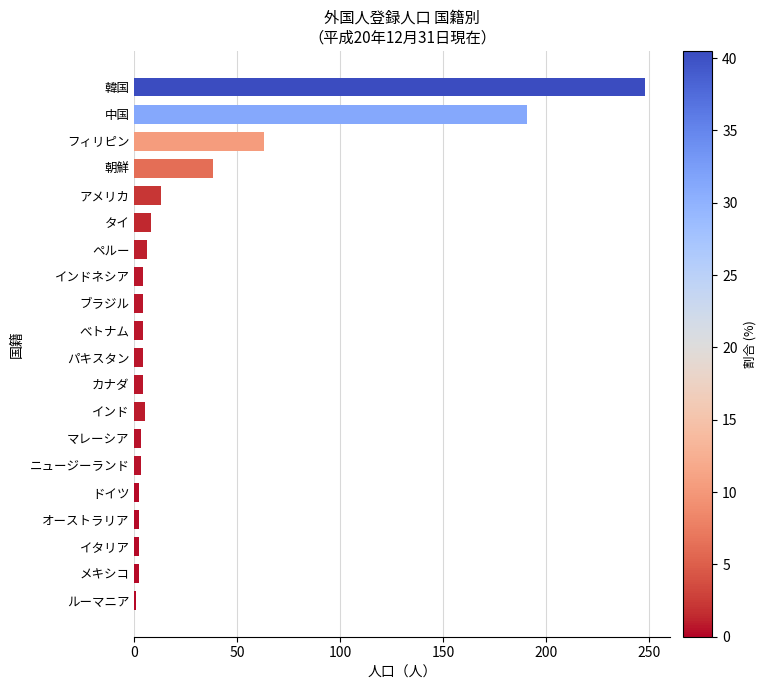

What is the sum of all values?

607